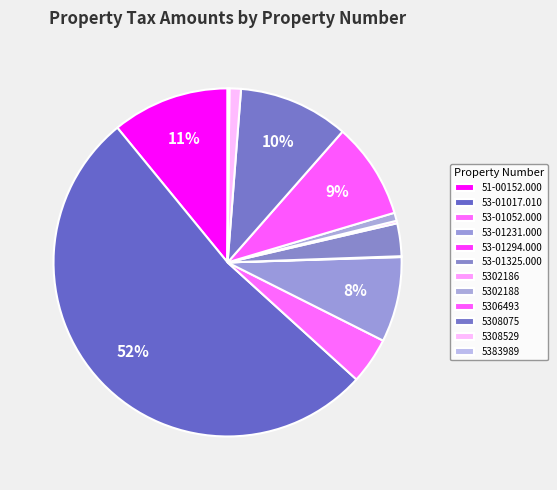

Count the number of slices in the pie.

12